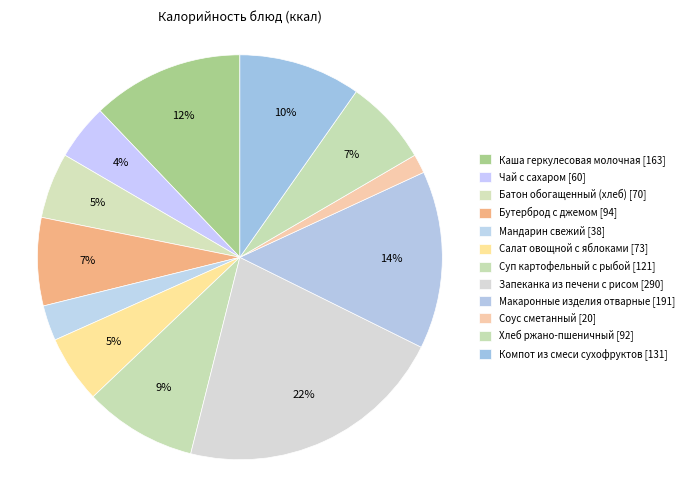

Which category has the smallest portion of the pie?

Соус сметанный